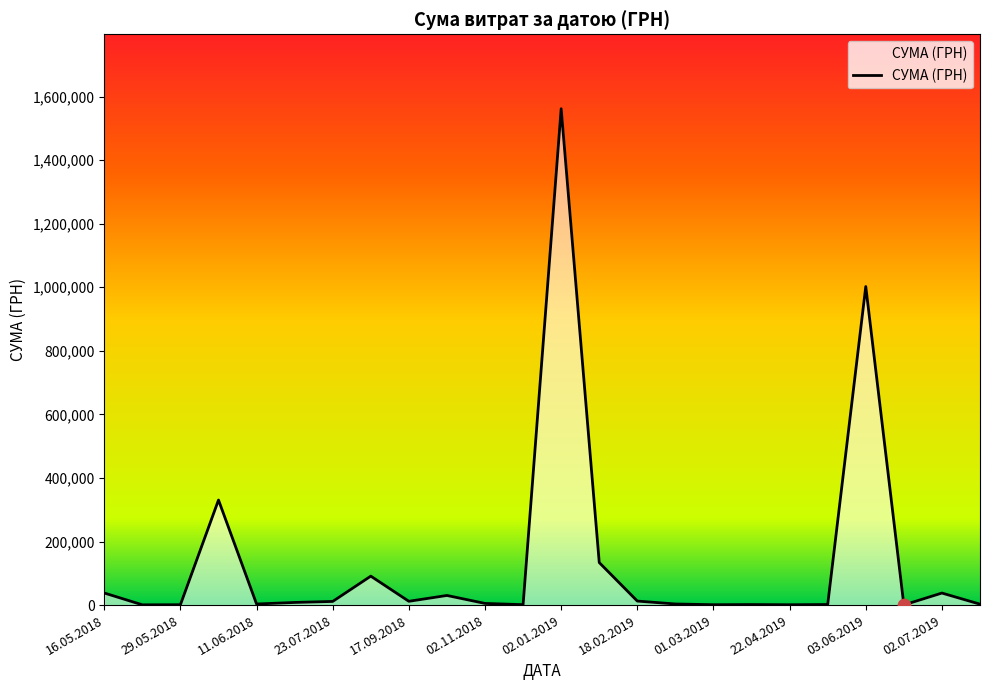

What is the greatest value displayed?

1561831.7